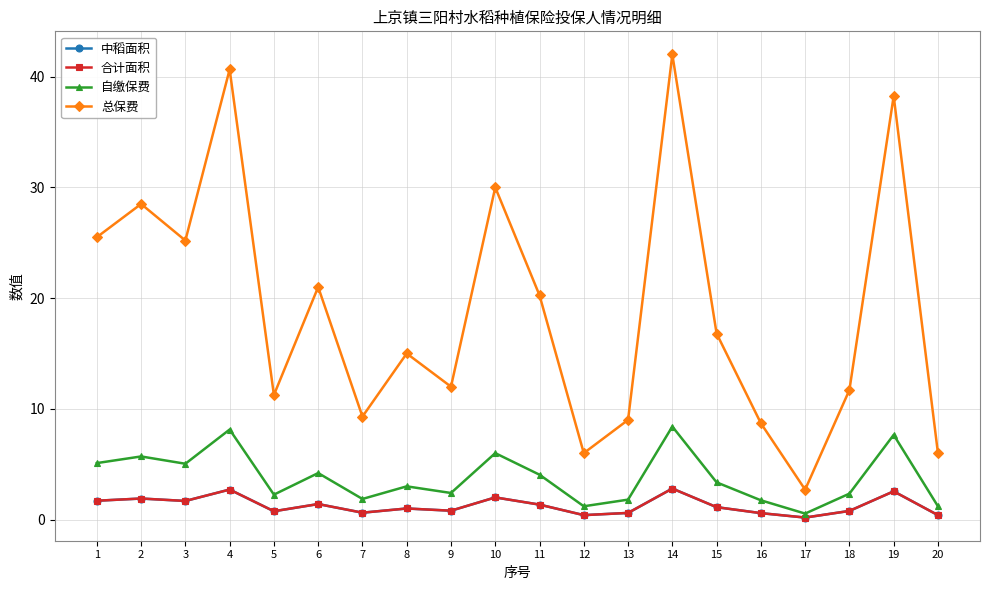

Reading right to left, transcribe all the data shown in this chart.

中稻面积: 20=0.4	19=2.5	18=0.8	17=0.2	16=0.6	15=1.1	14=2.8	13=0.6	12=0.4	11=1.4	10=2.0	9=0.8	8=1.0	7=0.6	6=1.4	5=0.8	4=2.7	3=1.7	2=1.9	1=1.7
合计面积: 20=0.4	19=2.5	18=0.8	17=0.2	16=0.6	15=1.1	14=2.8	13=0.6	12=0.4	11=1.4	10=2.0	9=0.8	8=1.0	7=0.6	6=1.4	5=0.8	4=2.7	3=1.7	2=1.9	1=1.7
自缴保费: 20=1.2	19=7.7	18=2.3	17=0.5	16=1.7	15=3.4	14=8.4	13=1.8	12=1.2	11=4.0	10=6.0	9=2.4	8=3.0	7=1.9	6=4.2	5=2.2	4=8.1	3=5.0	2=5.7	1=5.1
总保费: 20=6.0	19=38.2	18=11.7	17=2.7	16=8.7	15=16.8	14=42.0	13=9.0	12=6.0	11=20.2	10=30.0	9=12.0	8=15.0	7=9.3	6=21.0	5=11.2	4=40.6	3=25.2	2=28.5	1=25.5